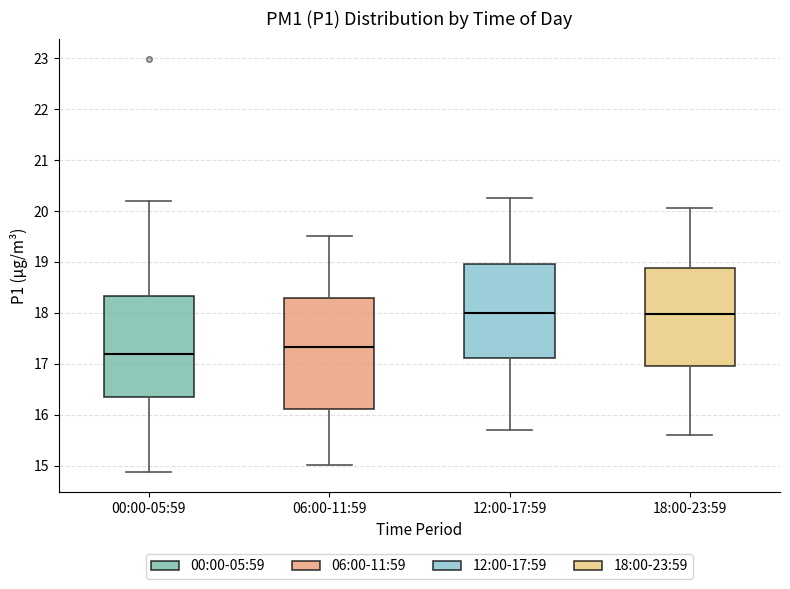

Where does the lower whisker of the box for 06:00-11:59 end on the y-axis? The values are not printed on the chart, so give them approximately, as read against the axis.

15.0